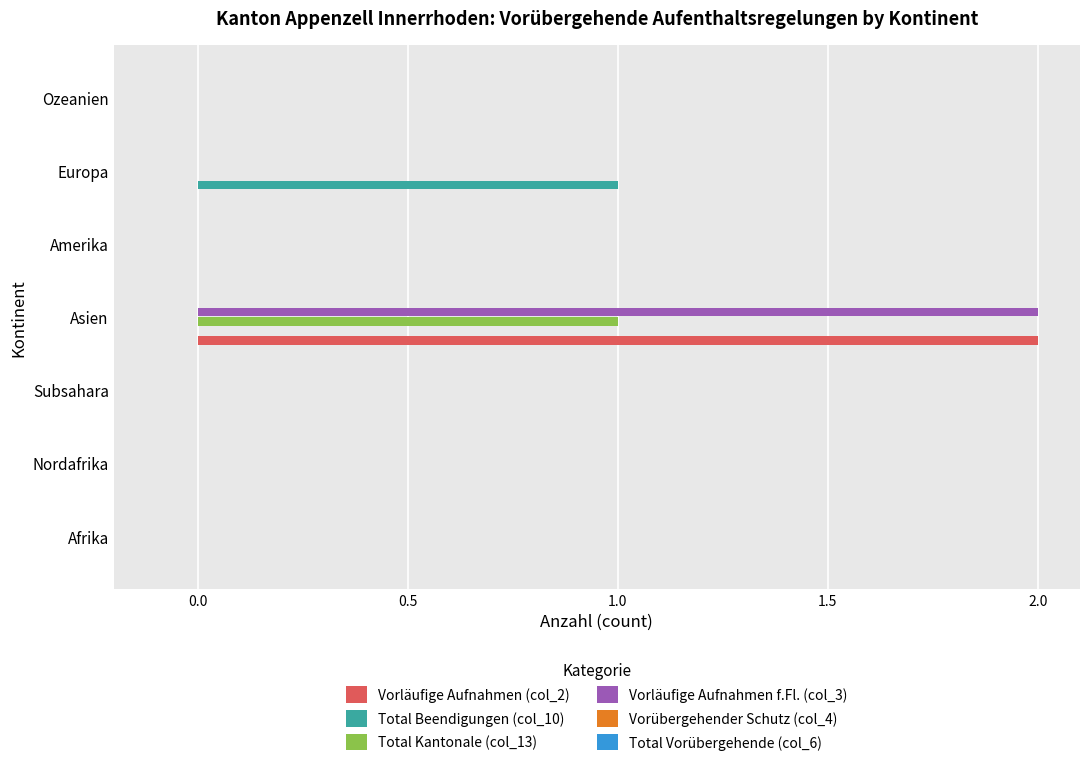

Is it true that Vorläufige Aufnahmen (col_2) equals 0 at Nordafrika?

True